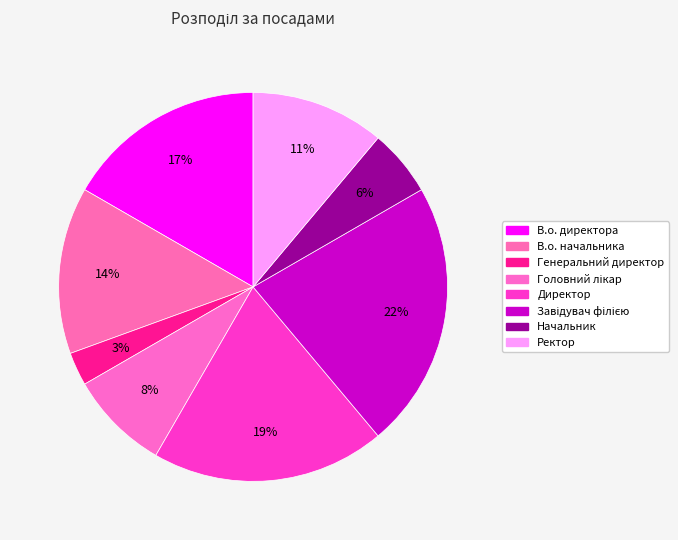

How many slices are in this pie chart?

8